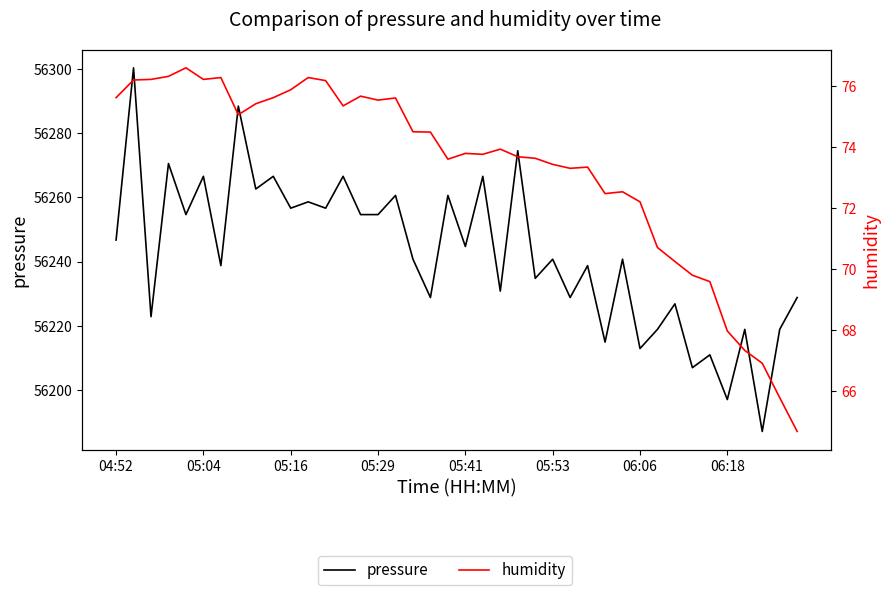

Reading right to left, list all the values displayed in this chart.

pressure: 56228.8	56218.9	56187.1	56218.9	56197.0	56210.9	56206.9	56226.8	56218.9	56212.9	56240.8	56214.9	56238.8	56228.8	56240.8	56234.8	56274.6	56230.8	56266.6	56244.7	56260.6	56228.8	56240.8	56260.6	56254.7	56254.7	56266.6	56256.7	56258.6	56256.7	56266.6	56262.6	56288.5	56238.8	56266.6	56254.7	56270.6	56222.8	56300.4	56246.7
humidity: 64.7	65.8	66.9	67.3	68.0	69.6	69.8	70.2	70.7	72.2	72.5	72.5	73.3	73.3	73.4	73.6	73.7	73.9	73.8	73.8	73.6	74.5	74.5	75.6	75.5	75.7	75.3	76.2	76.3	75.9	75.6	75.4	75.1	76.3	76.2	76.6	76.3	76.2	76.2	75.6